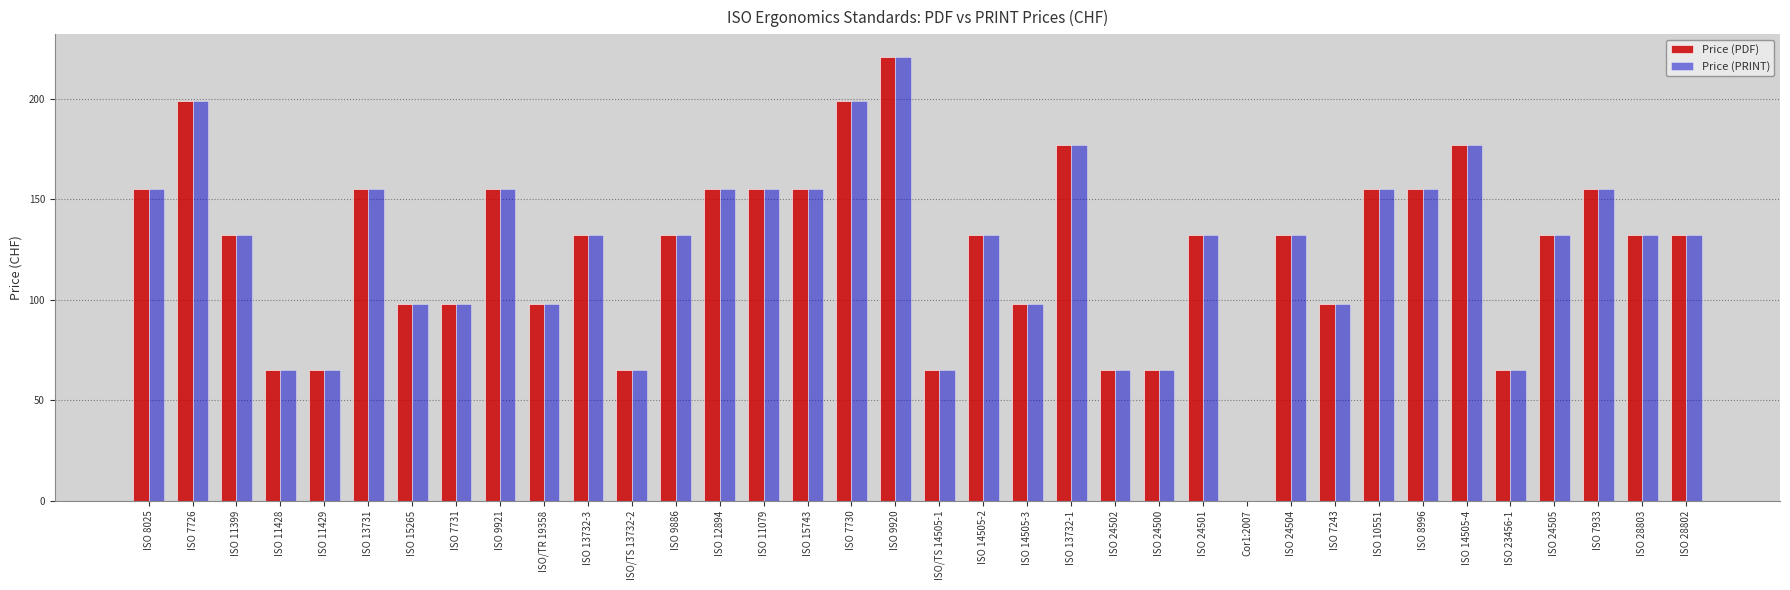

Does the chart contain stacked bars?

No